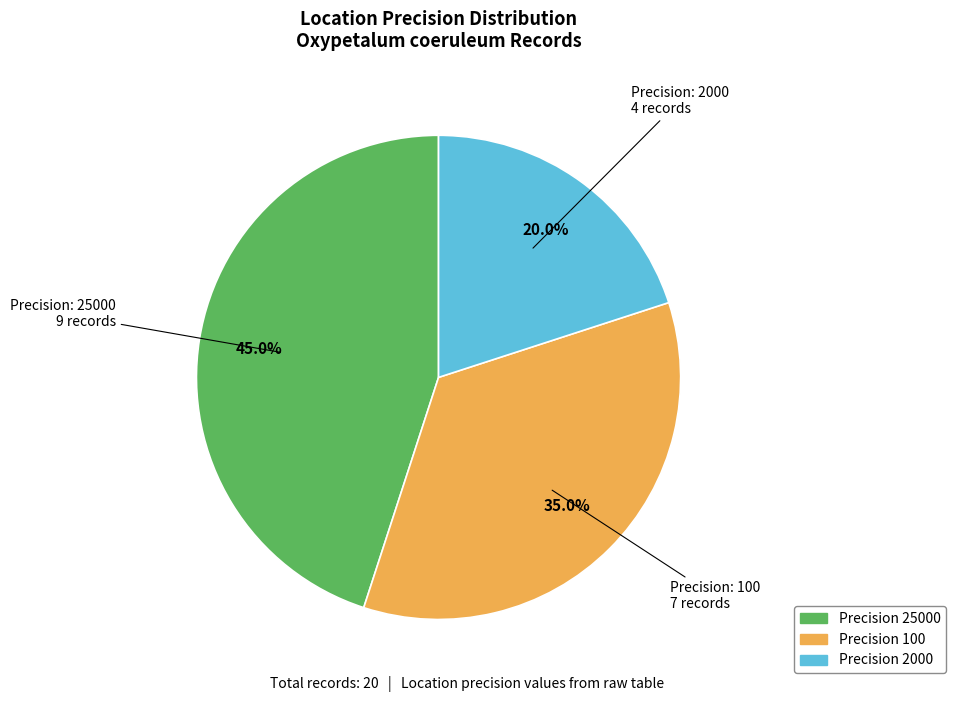

Which has a higher value, Precision 2000 or Precision 100?

Precision 100